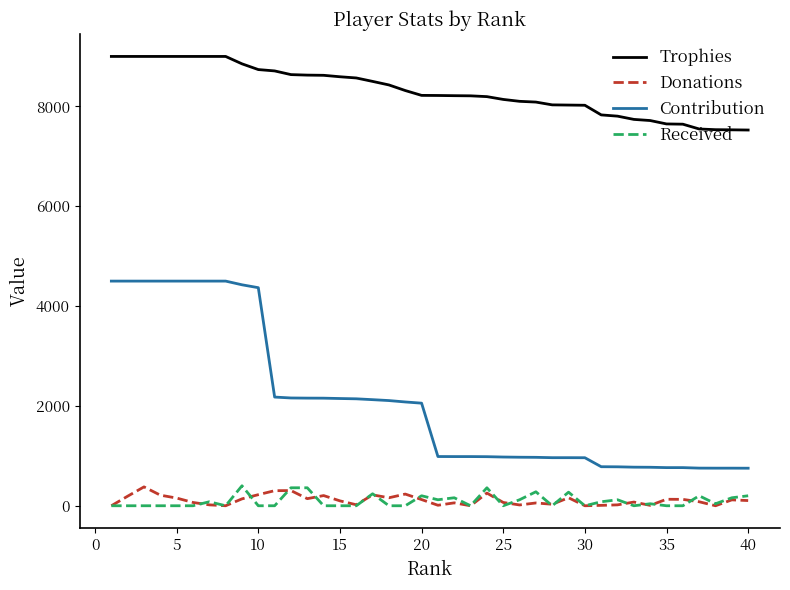

Which series has the widest spread of values?

Contribution